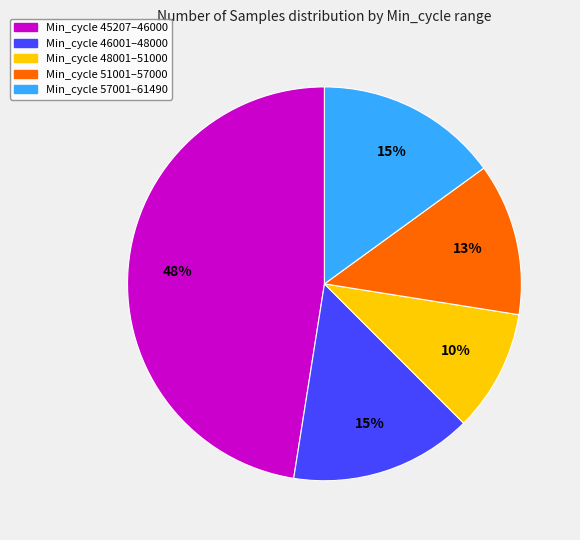

Is it true that Min_cycle 57001–61490 is 20% of the pie?

False